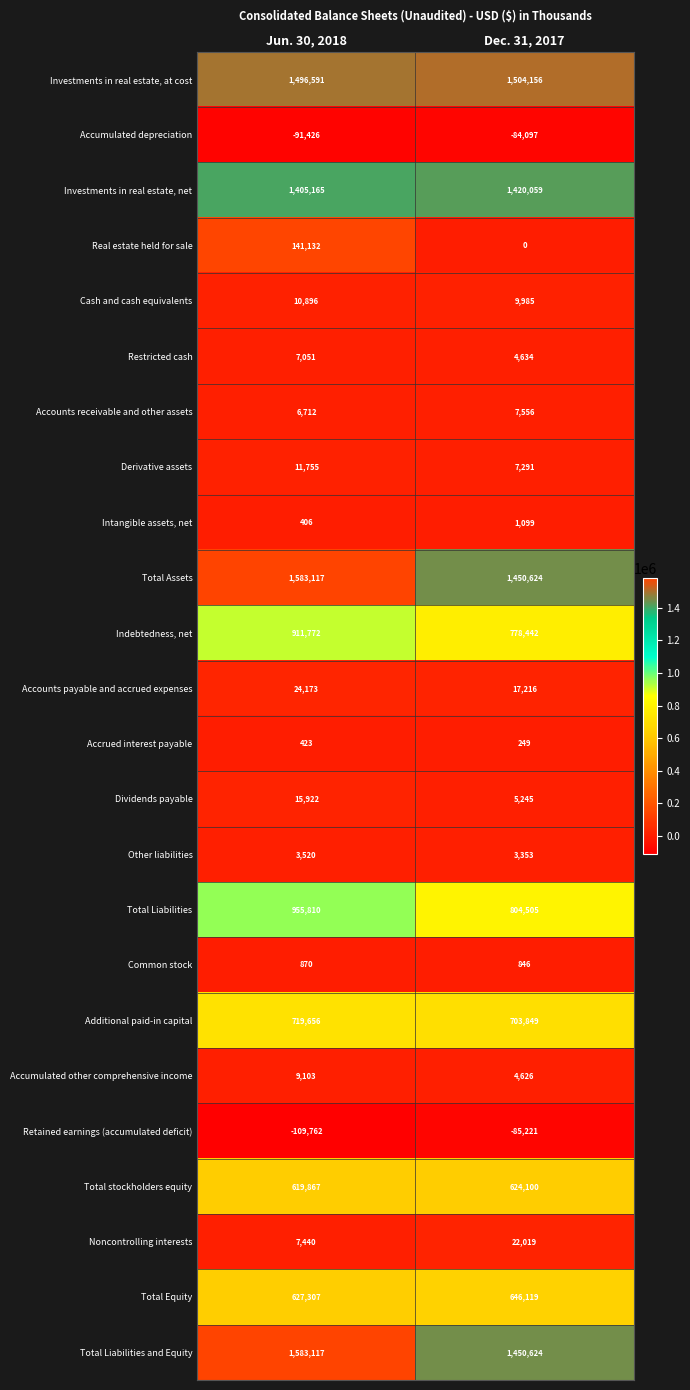

What value does the Restricted cash series have at Dec. 31, 2017, to the nearest 100?

4600